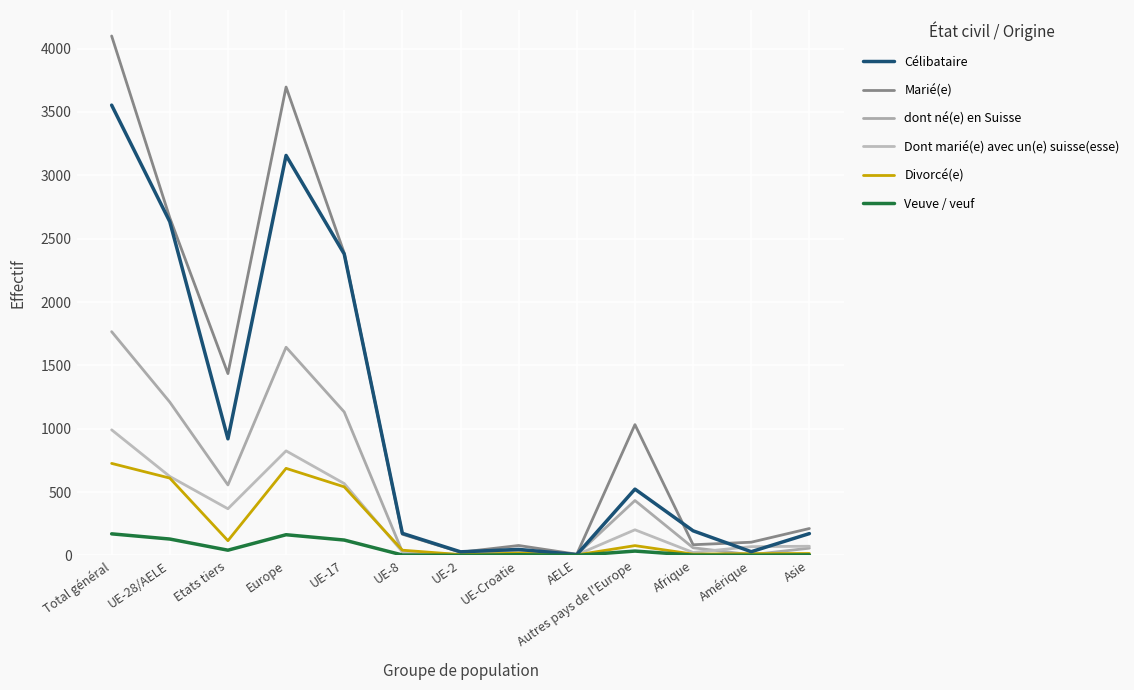

Count the number of categories in the chart.

13